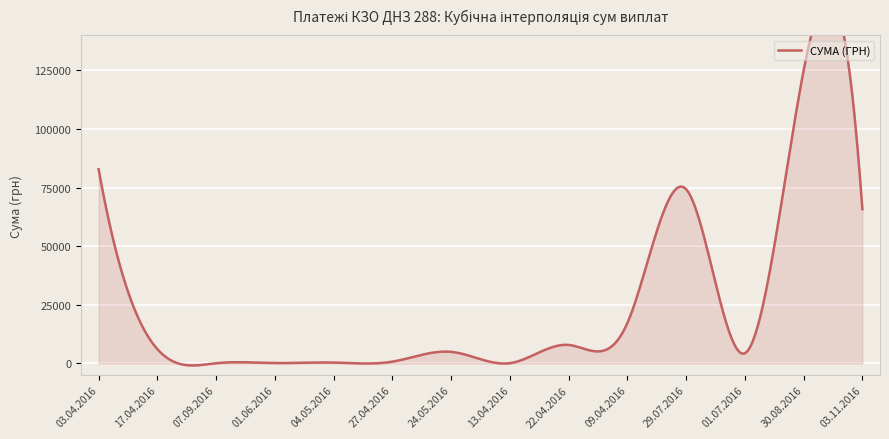

How many interior local valleys (lower than both neighbors) does the data have?

3